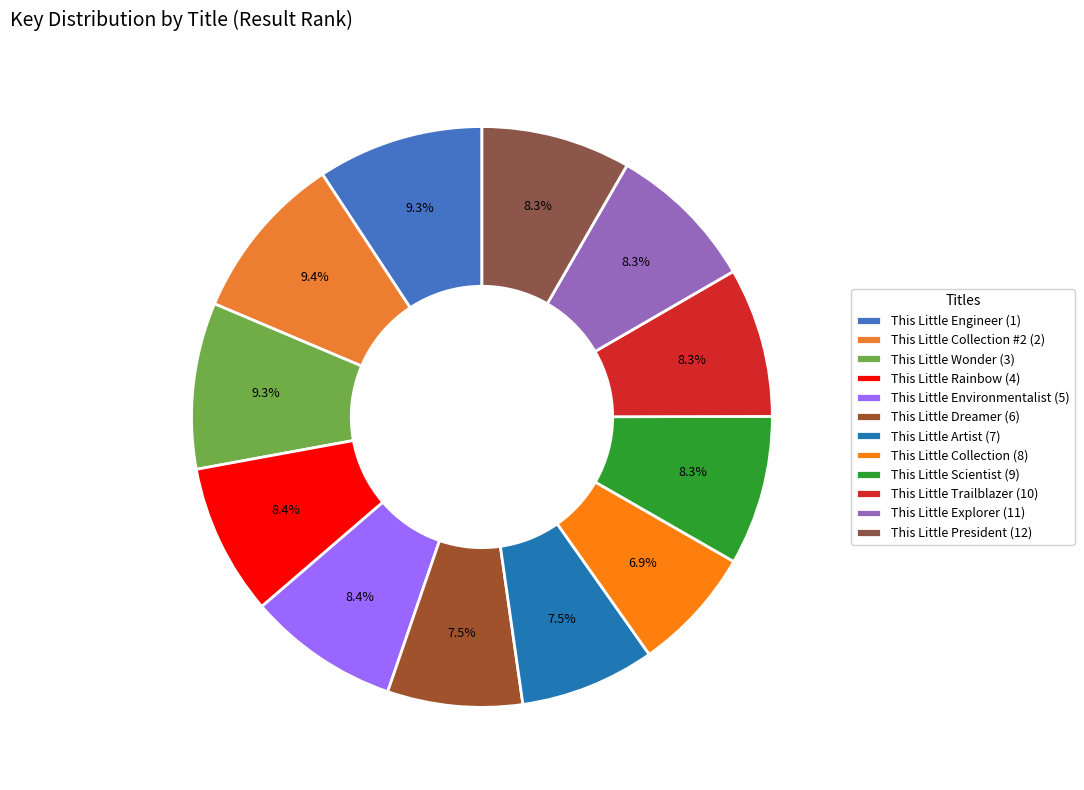

Is the sum of This Little Collection (8) and This Little President (12) greater than half?

No